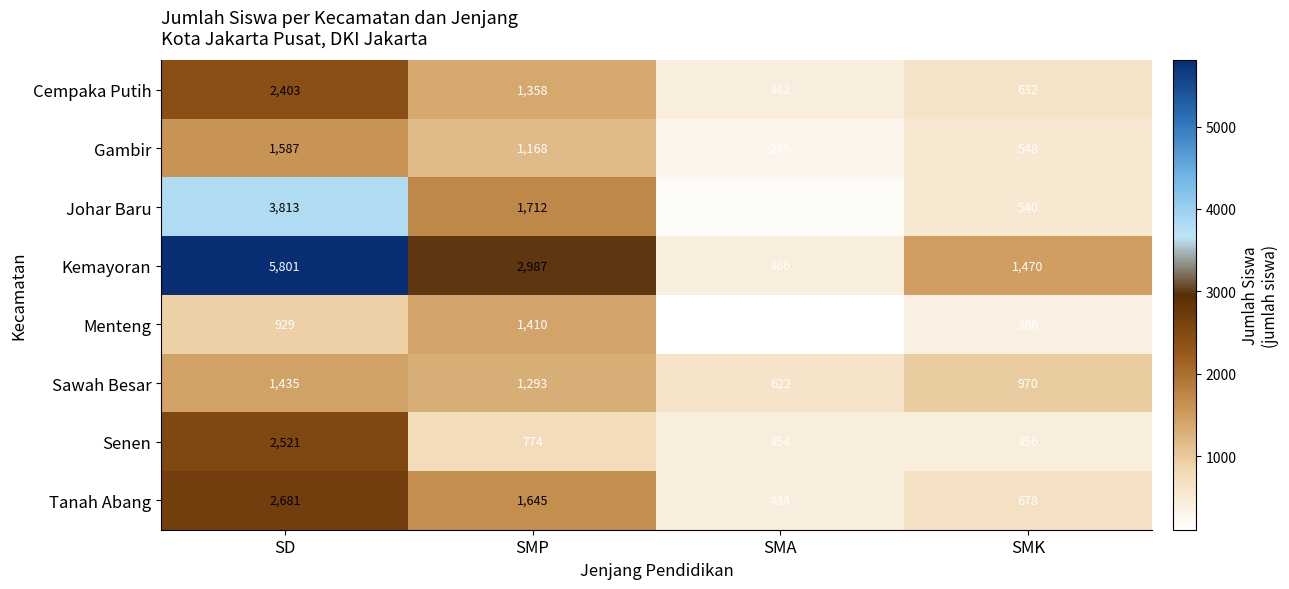

Which series has the widest spread of values?

Kemayoran